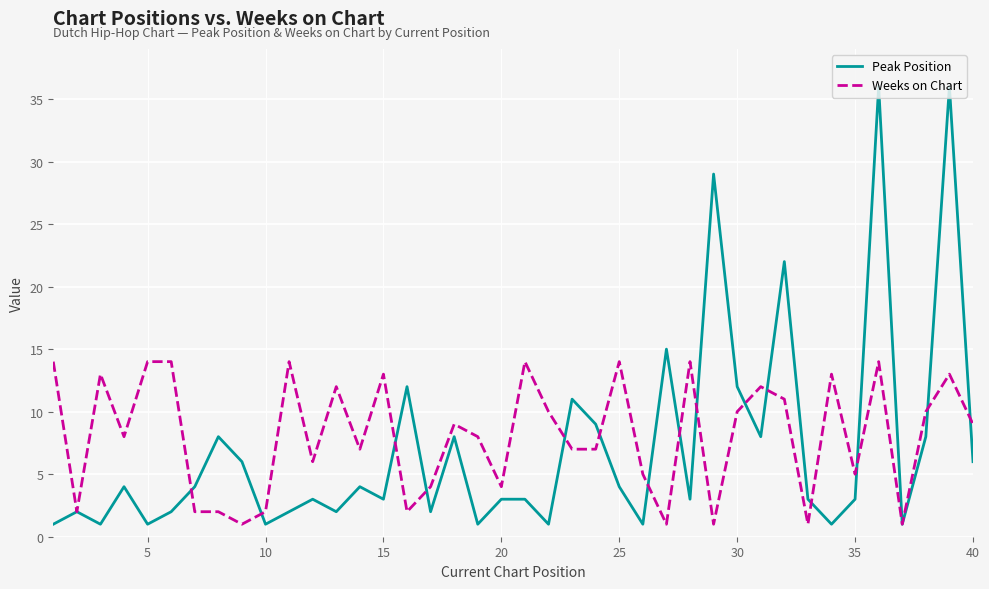

What is the greatest value displayed?

36